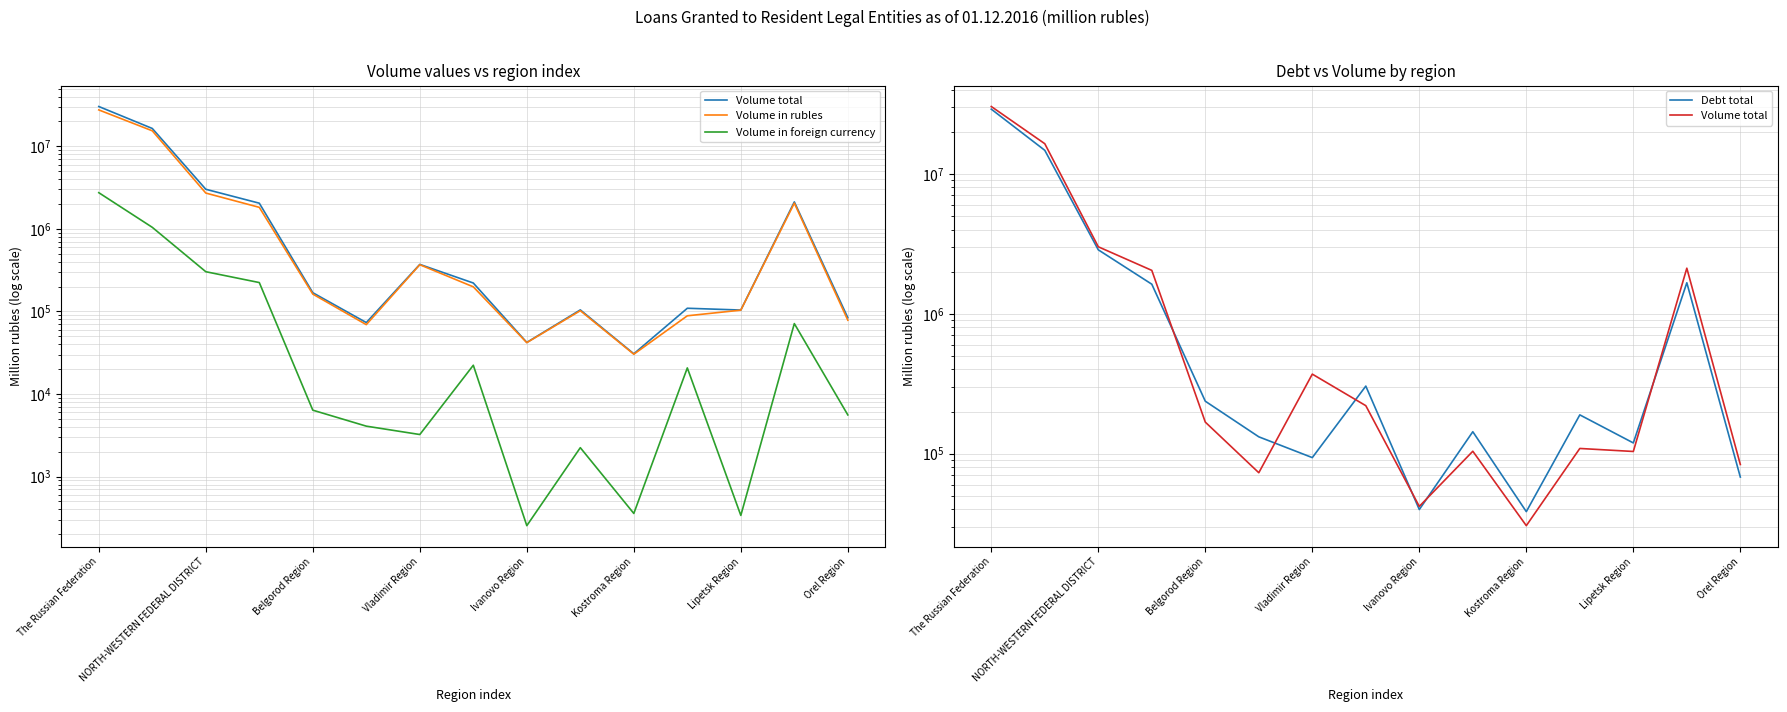

How many interior local valleys does the Volume in rubles series have?

3